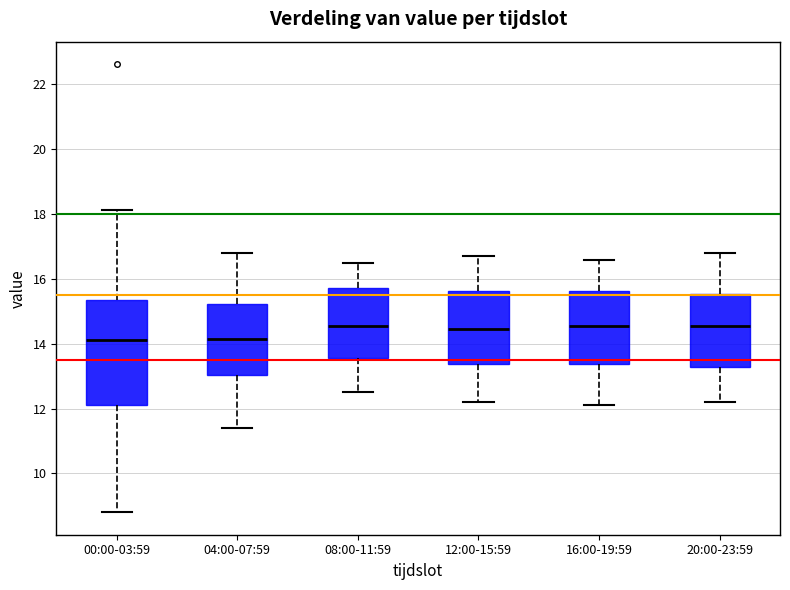

Reading left to right, read every box against the y-axis: the position of its median line, the range the box covers, and the ends of its whiskers. The values are not printed on the chart, so give them approximately, as read against the axis.

00:00-03:59: median 14.2, box 12.2 to 15.4, whiskers 8.8 to 18.2
04:00-07:59: median 14.2, box 13.0 to 15.2, whiskers 11.4 to 16.8
08:00-11:59: median 14.6, box 13.6 to 15.8, whiskers 12.6 to 16.6
12:00-15:59: median 14.4, box 13.4 to 15.6, whiskers 12.2 to 16.8
16:00-19:59: median 14.6, box 13.4 to 15.6, whiskers 12.2 to 16.6
20:00-23:59: median 14.6, box 13.2 to 15.6, whiskers 12.2 to 16.8